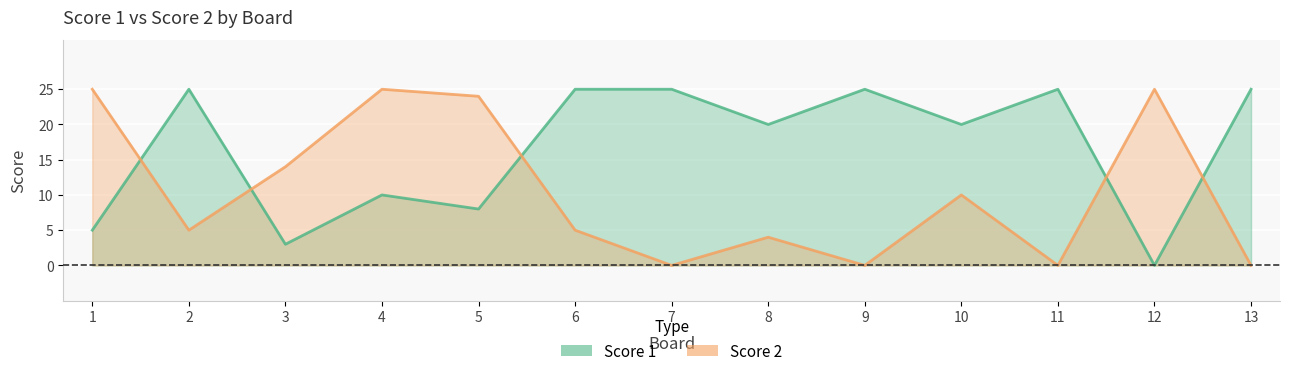

What is the difference between the maximum and minimum values in the Score 1 series?

25